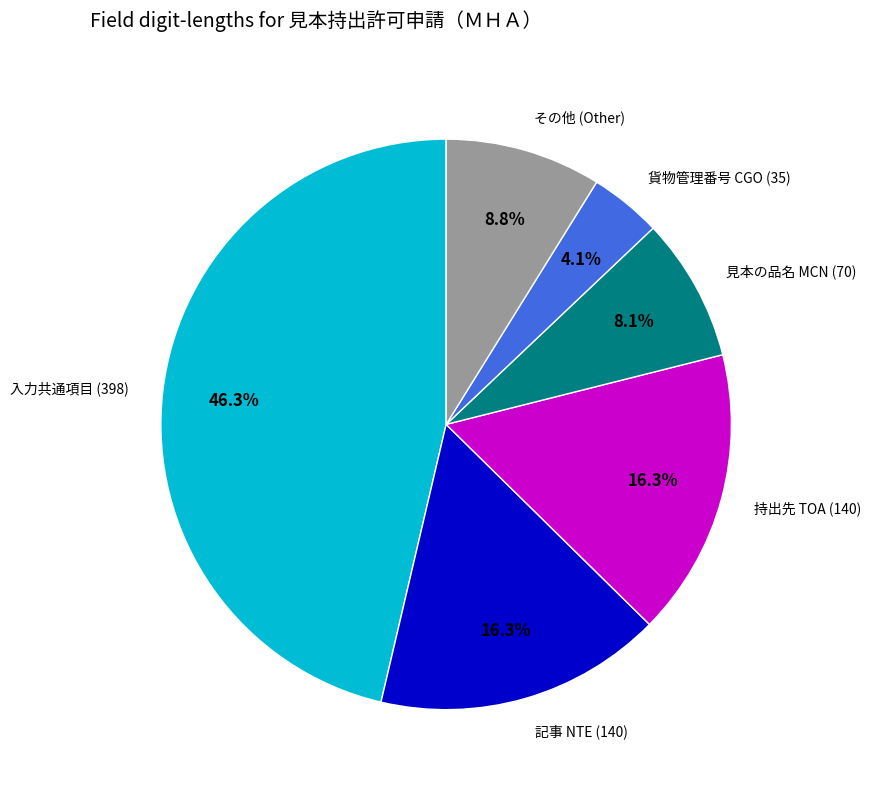

What percentage is NOT represented by 入力共通項目 (398)?

53.7%